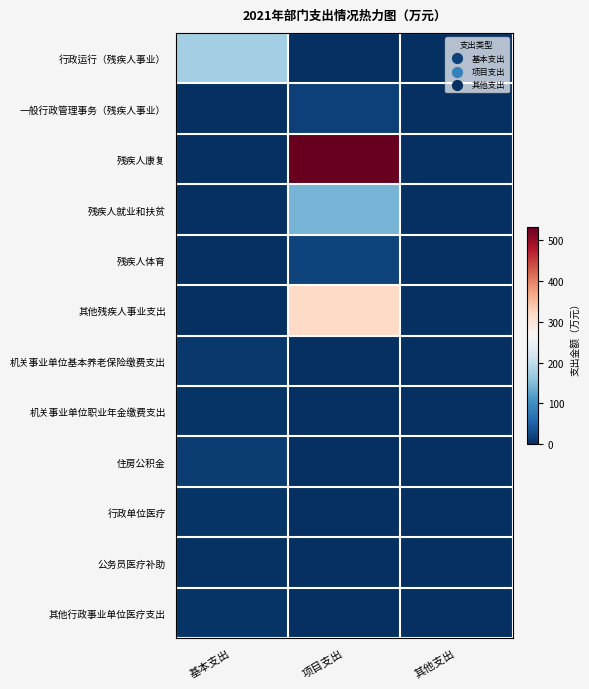

How many categories are shown in the chart?

3